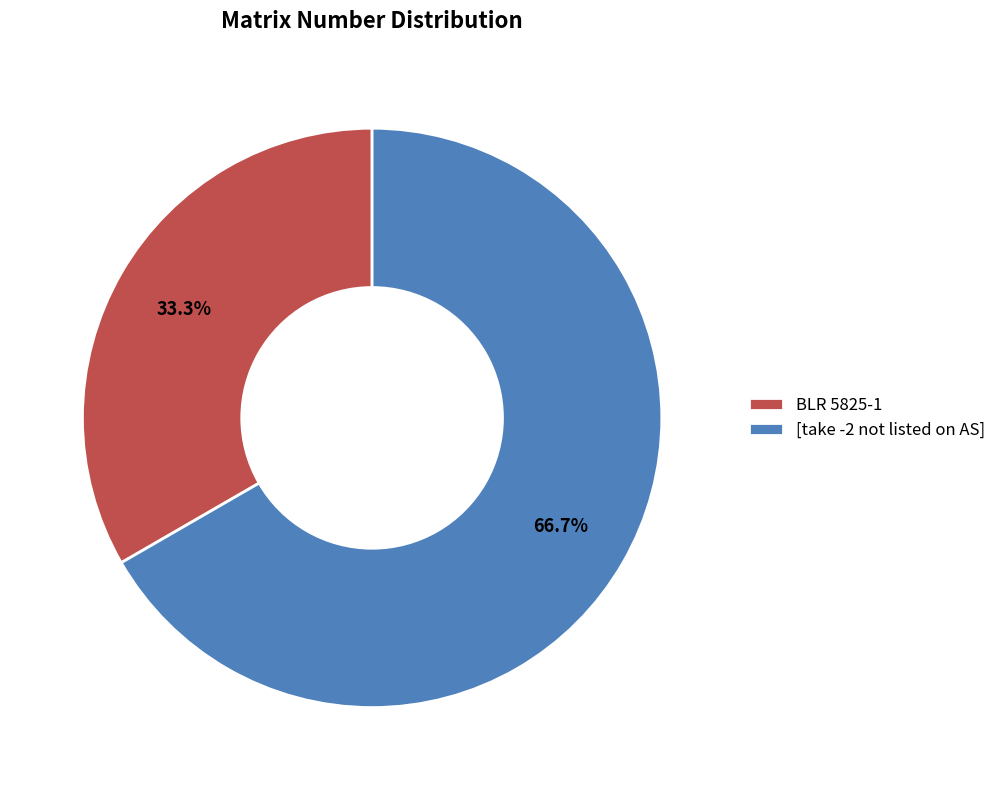

Approximately how many times larger is the value at BLR 5825-1 compared to [take -2 not listed on AS]?

0.5